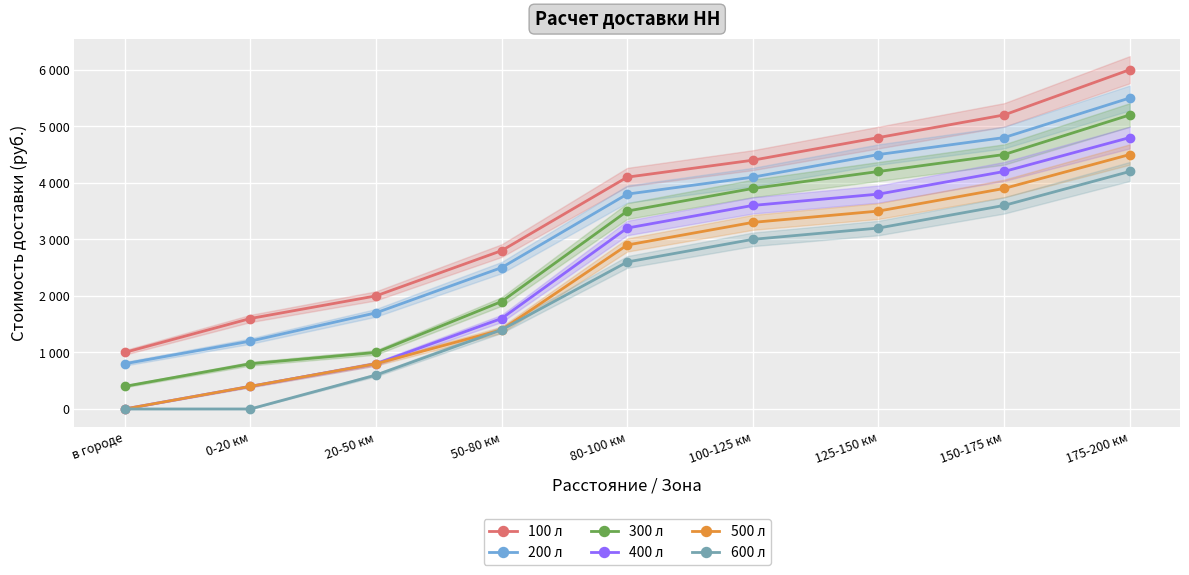

Which series changed the most between 100-125 км and 125-150 км?

100 л